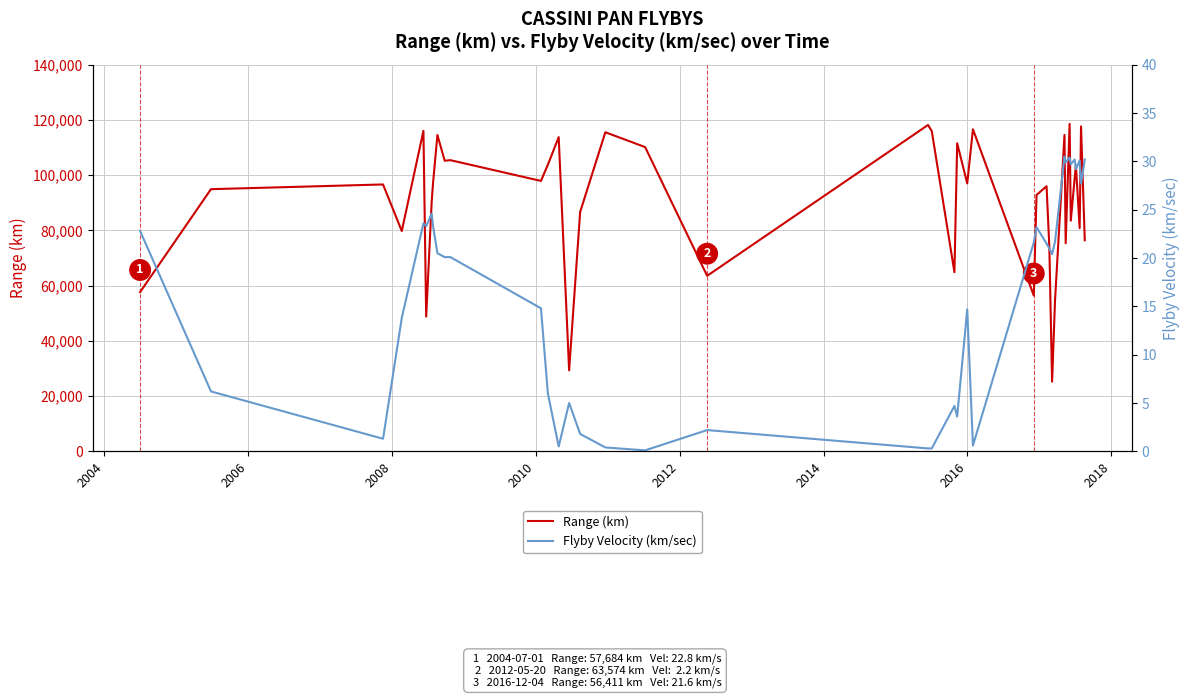

True or false: Range (km) and Flyby Velocity (km/sec) intersect in this chart.

False